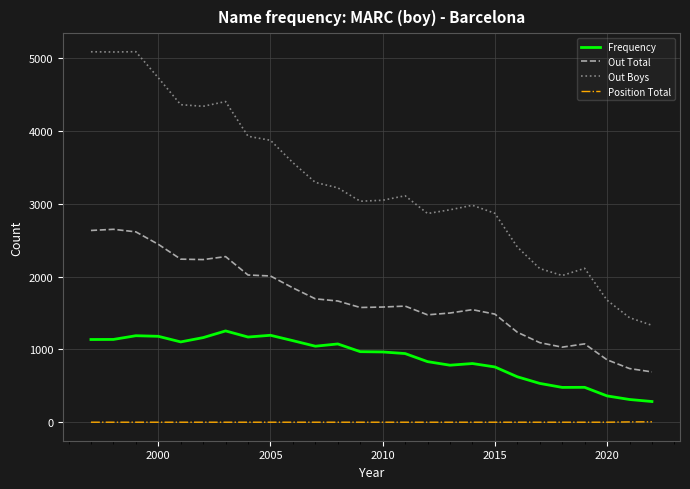

Rank the series by their average value, from highest to lowest.

Out Boys, Out Total, Frequency, Position Total